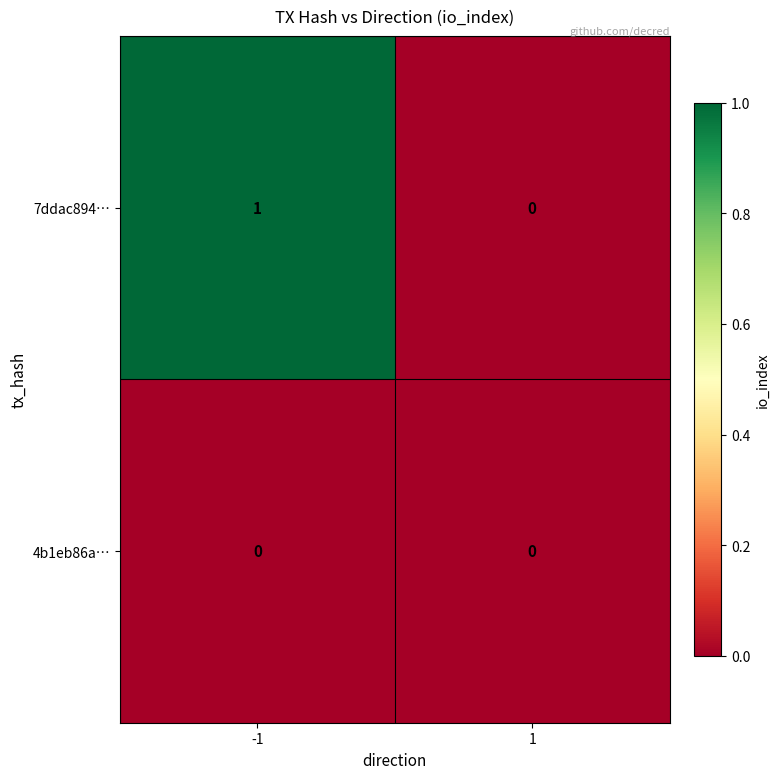

List the series in order of their overall mean, highest first.

7ddac894…, 4b1eb86a…